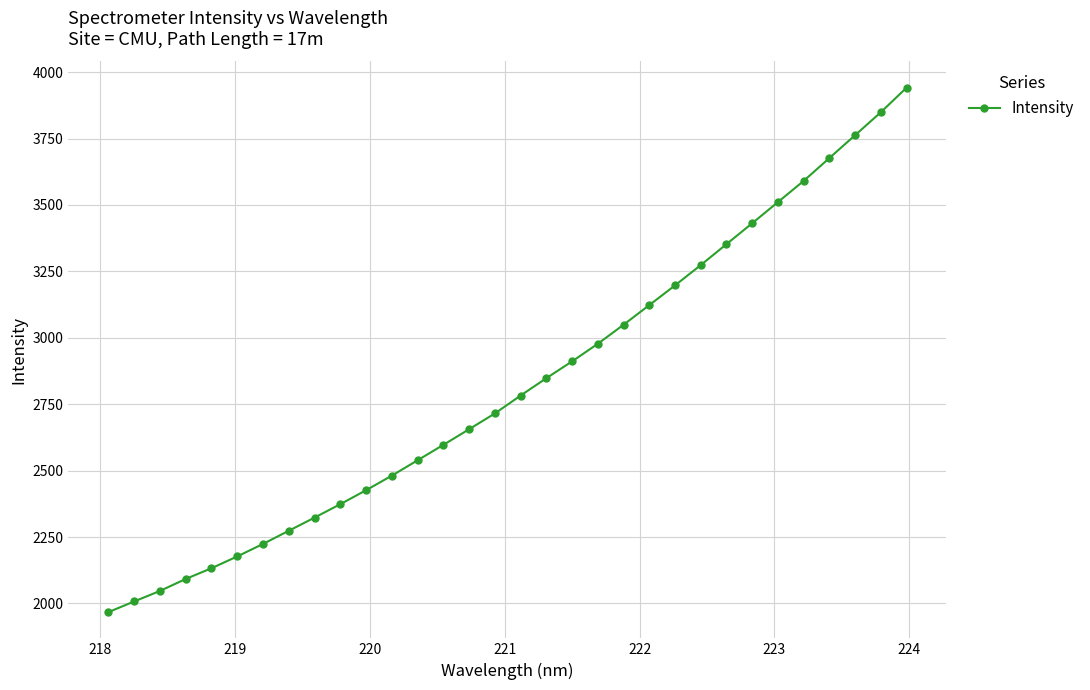

What is the greatest value displayed?

3941.4